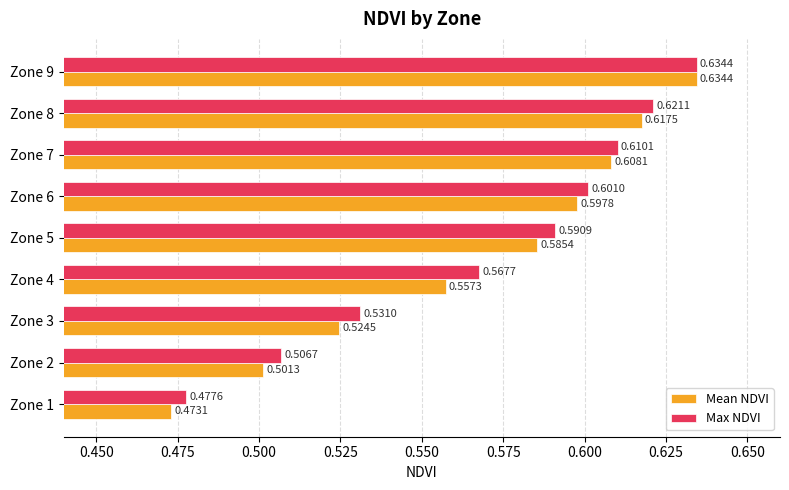

Which series changed the most between Zone 2 and Zone 6?

Mean NDVI